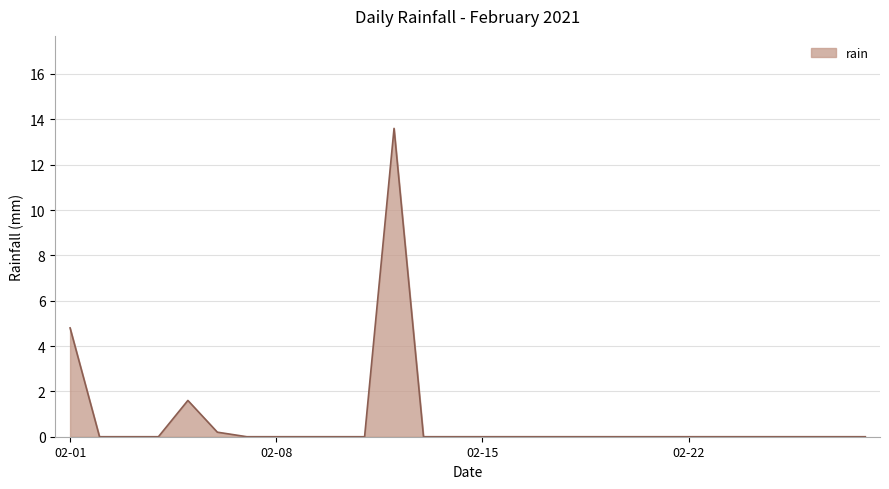

What is the greatest value displayed?

13.6